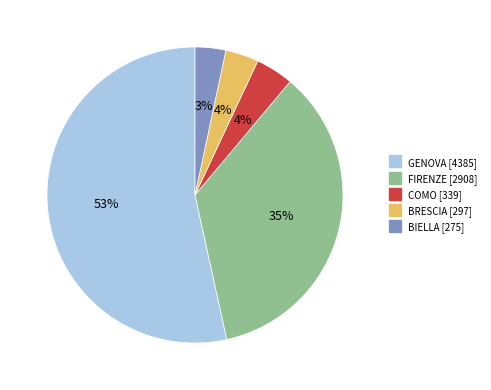

Which slice is the largest?

GENOVA